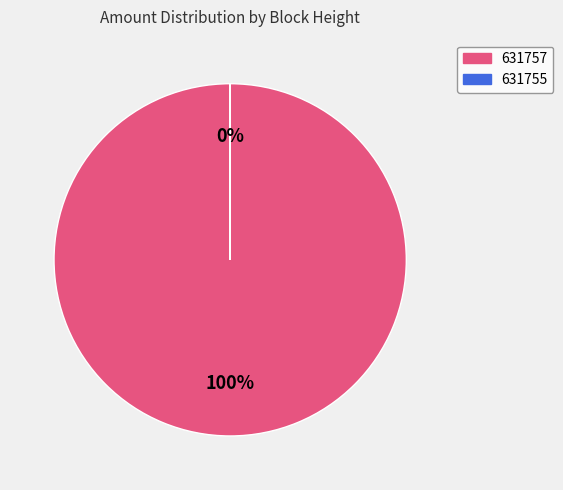

How many slices are in this pie chart?

2